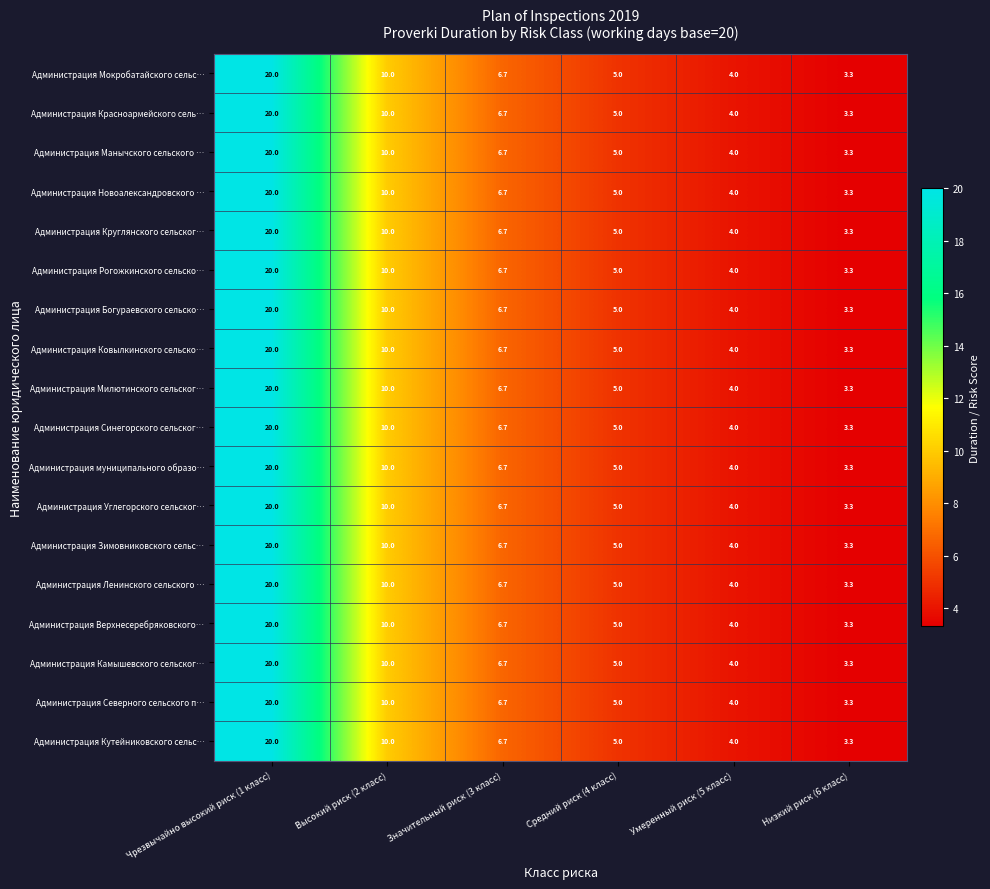

The Администрация Ковылкинского сельско… series shows 15.3 at Высокий риск (2 класс). True or false?

False